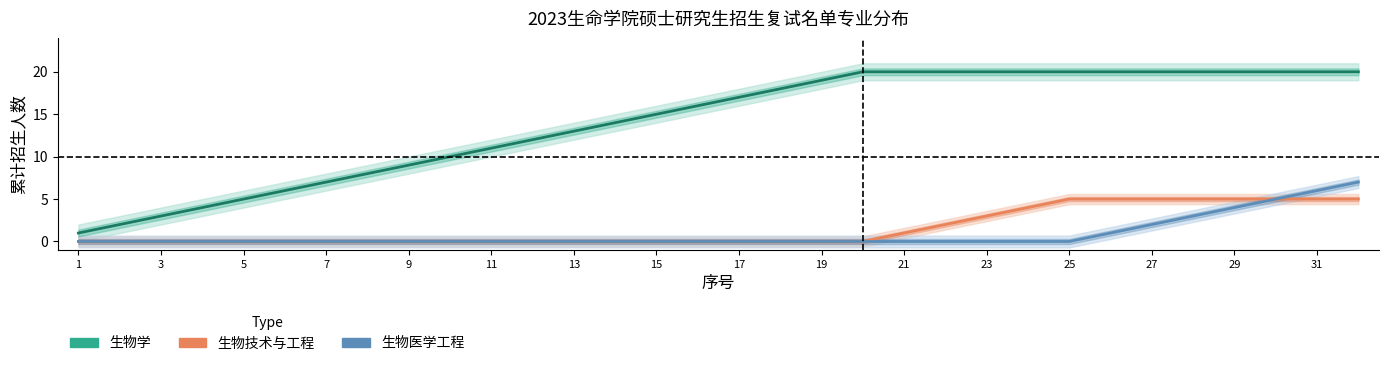

The value of 生物技术与工程 at 19 is 3. True or false?

False